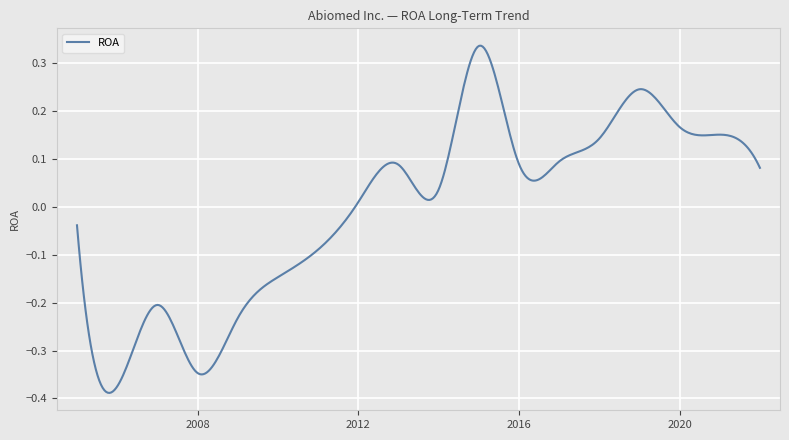

What is the difference between the maximum and minimum values?

0.7